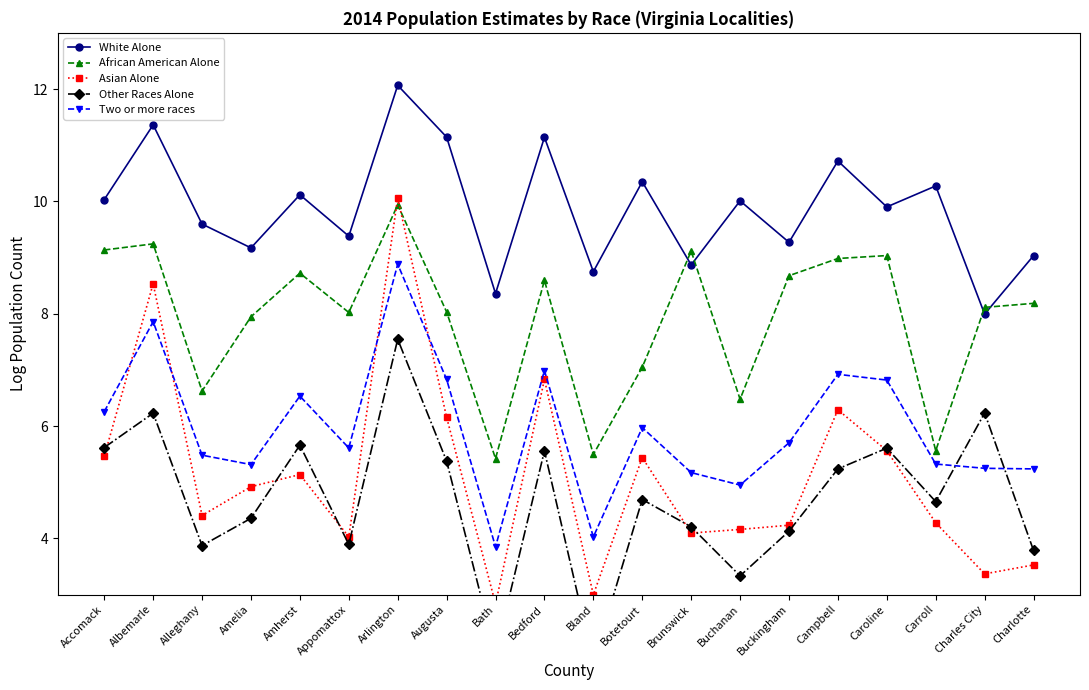

What are all the series names shown in the legend?

White Alone, African American Alone, Asian Alone, Other Races Alone, Two or more races